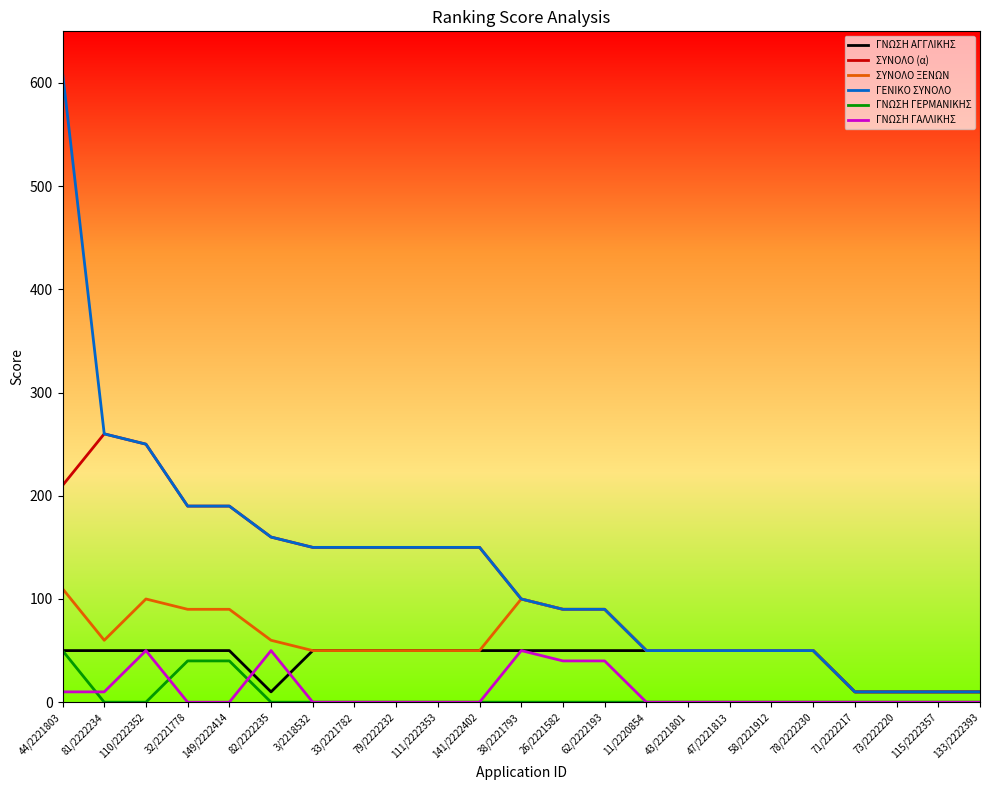

What is the sum of all ΓΕΝΙΚΟ ΣΥΝΟΛΟ values?

2980